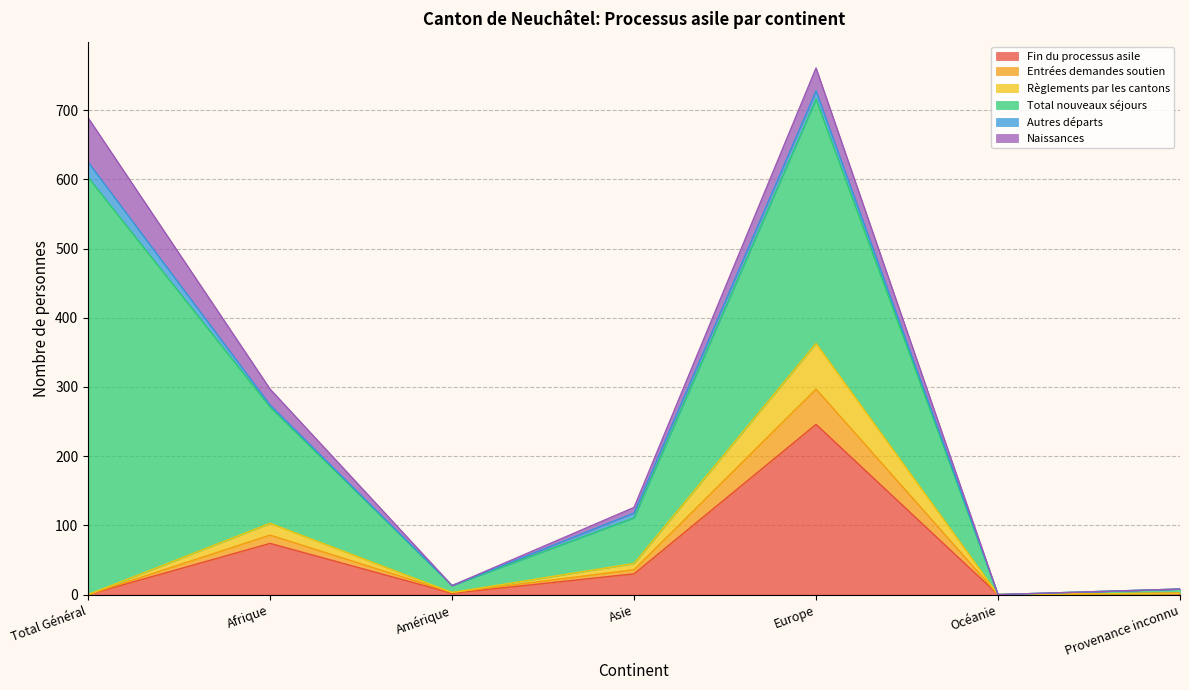

True or false: Entrées demandes soutien and Fin du processus asile cross at least once.

False